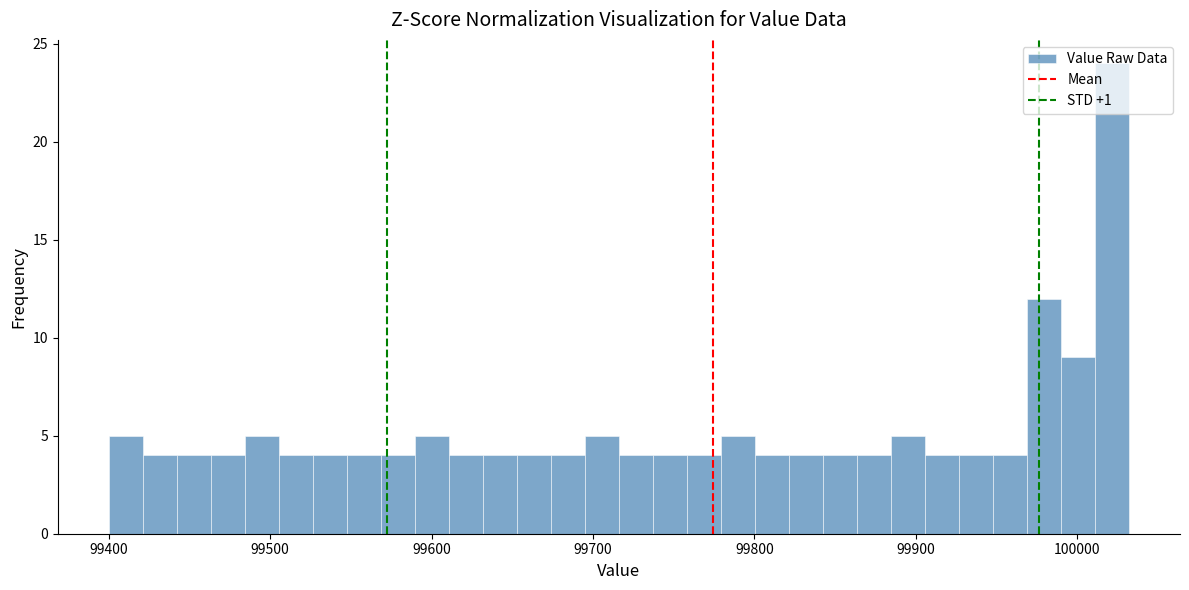

Around what value on the x-axis is the tallest bar? Give the approximate position of its centre, as read against the axis.

100020